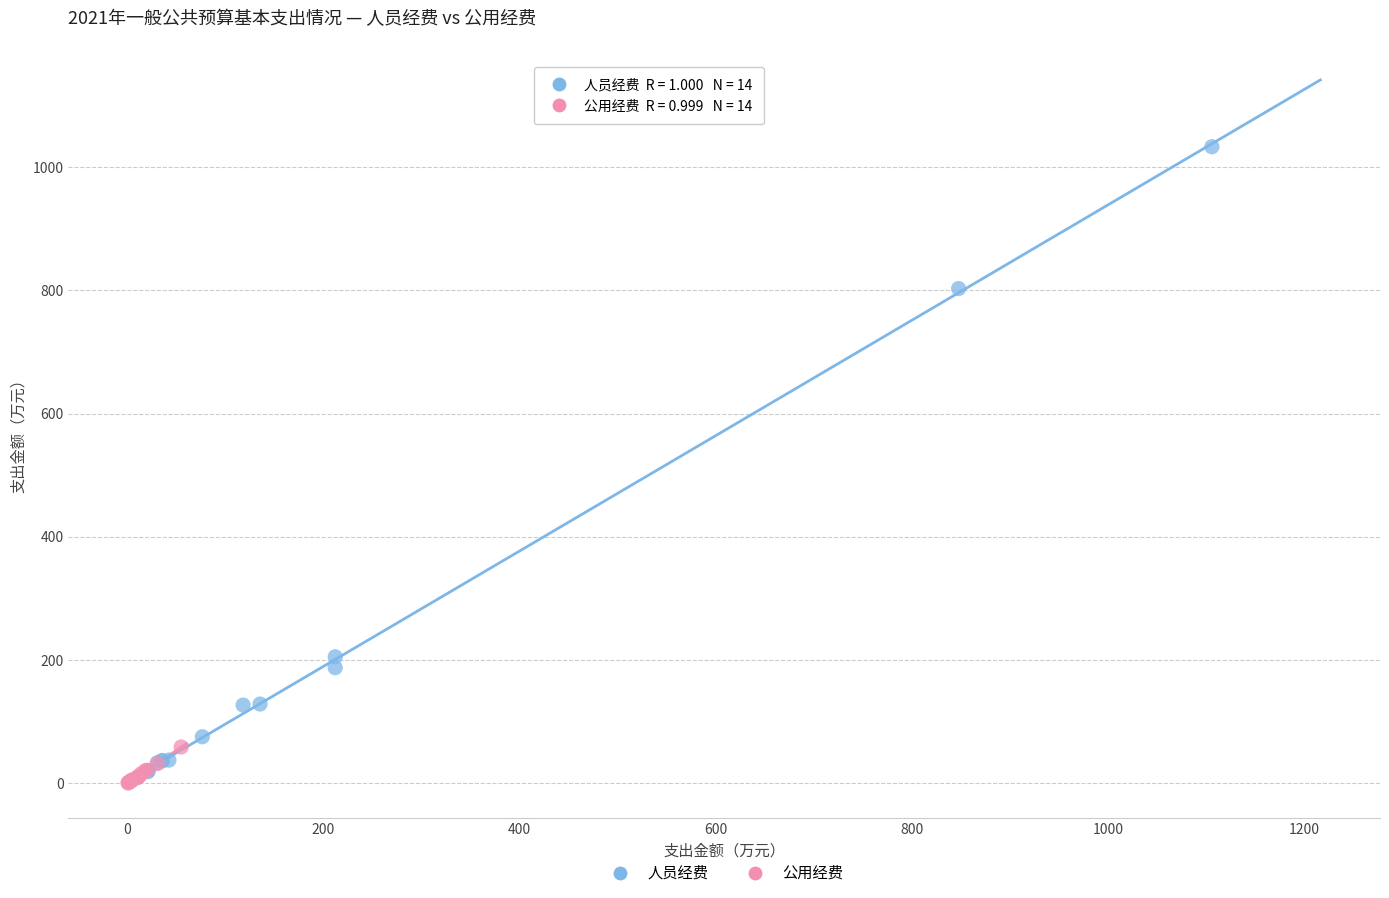

Which series contains the highest Y value?

人员经费